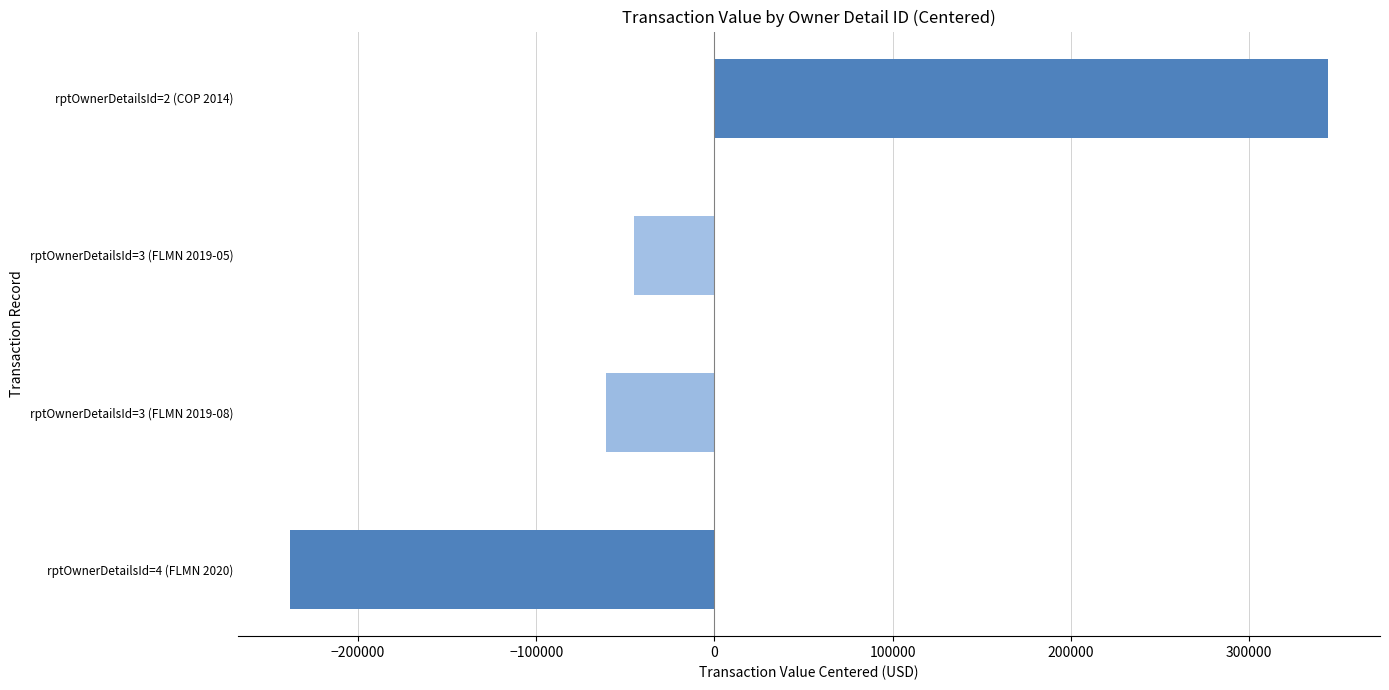

Are the bars horizontal?

Yes